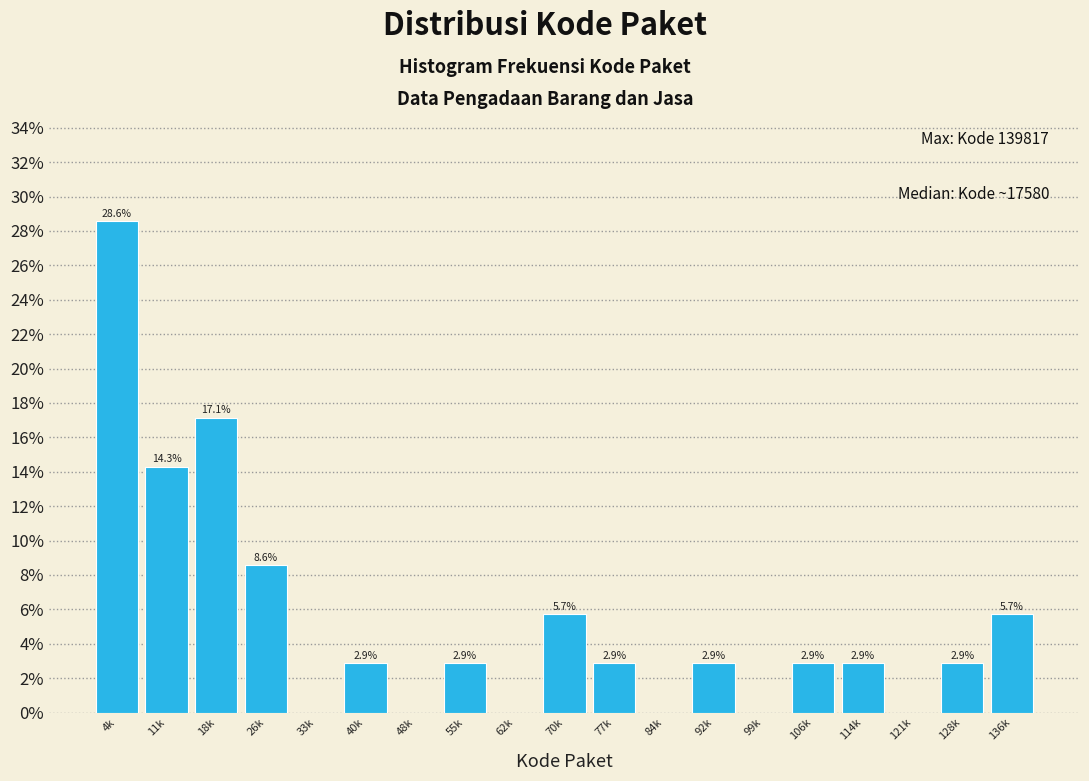

Reading left to right, what are all the values shown in this chart?

4k=28.6	11k=14.3	18k=17.1	26k=8.6	33k=0.0	40k=2.9	48k=0.0	55k=2.9	62k=0.0	70k=5.7	77k=2.9	84k=0.0	92k=2.9	99k=0.0	106k=2.9	114k=2.9	121k=0.0	128k=2.9	136k=5.7